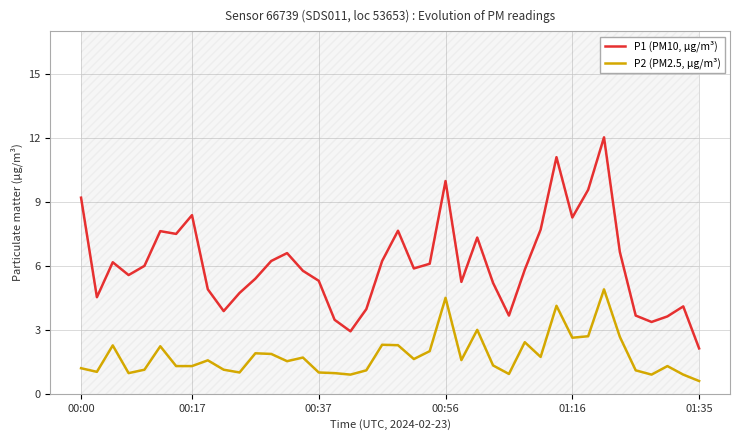

True or false: P2 (PM2.5, µg/m³) and P1 (PM10, µg/m³) intersect in this chart.

False